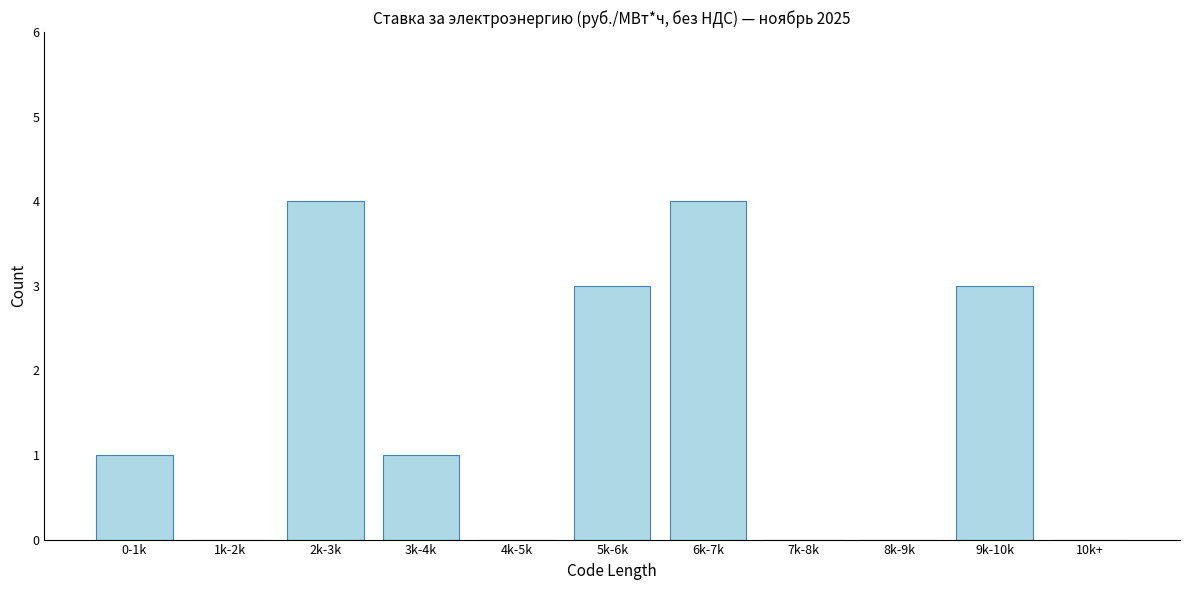

Reading right to left, list all the values displayed in this chart.

10k+=0	9k-10k=3	8k-9k=0	7k-8k=0	6k-7k=4	5k-6k=3	4k-5k=0	3k-4k=1	2k-3k=4	1k-2k=0	0-1k=1